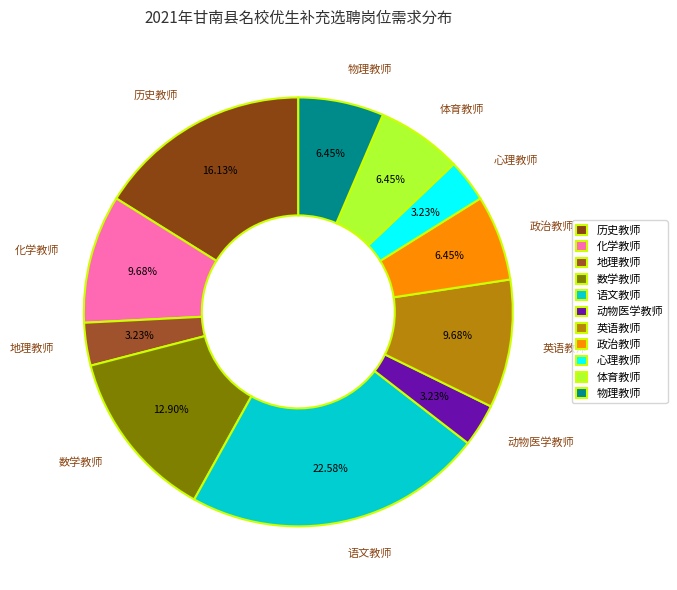

Combined, do 语文教师 and 英语教师 account for over 50%?

No